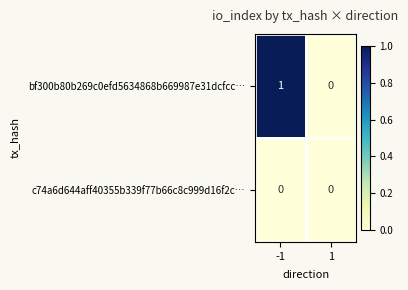

Which series has the largest total across all categories?

bf300b80b269c0efd5634868b669987e31dcfcc…